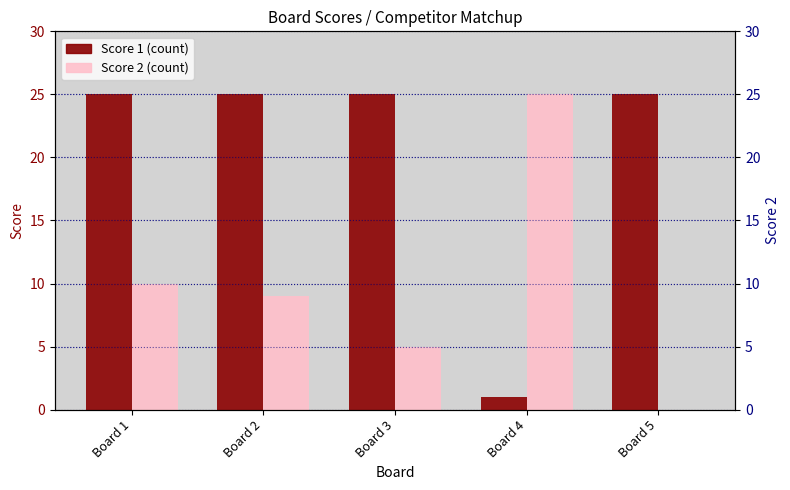

Which series changed the most between Board 2 and Board 5?

Score 2